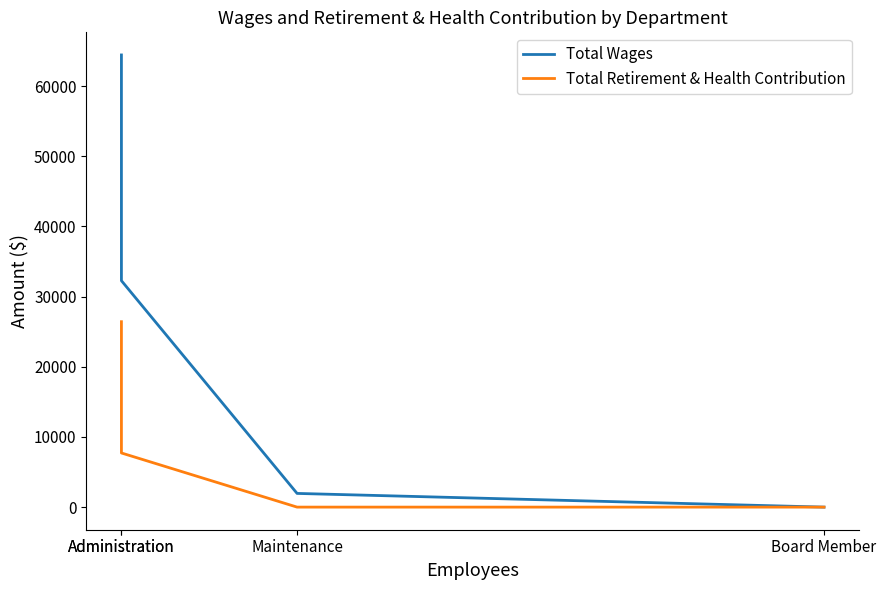

Is the value of Total Retirement & Health Contribution at Administration greater than the value of Total Wages at Administration?

No